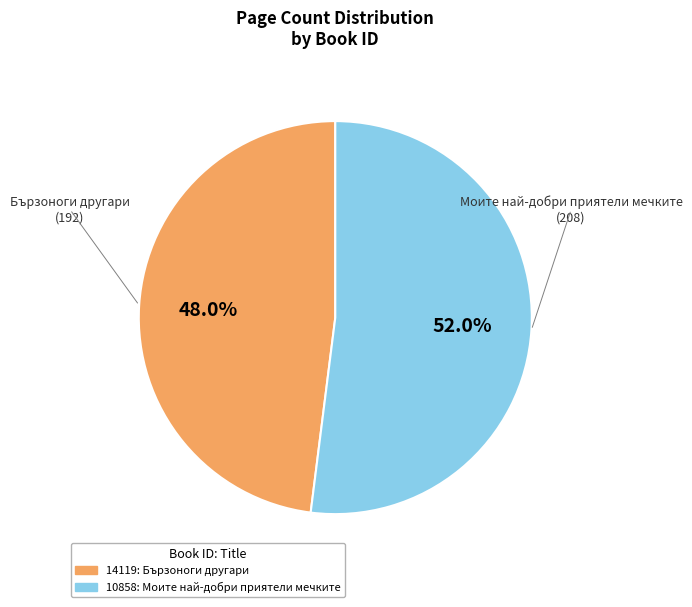

The 14119 slice represents 36% of the pie. True or false?

False